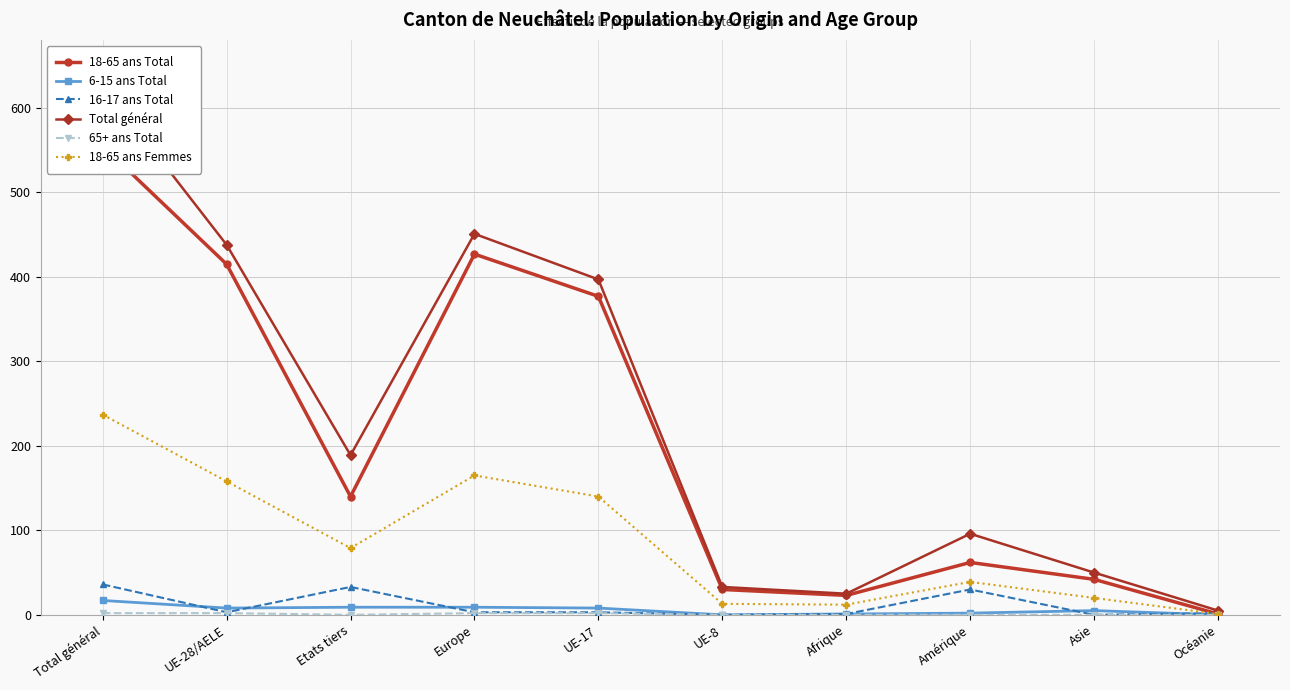

How many values in the 16-17 ans Total series exceed 3?

3